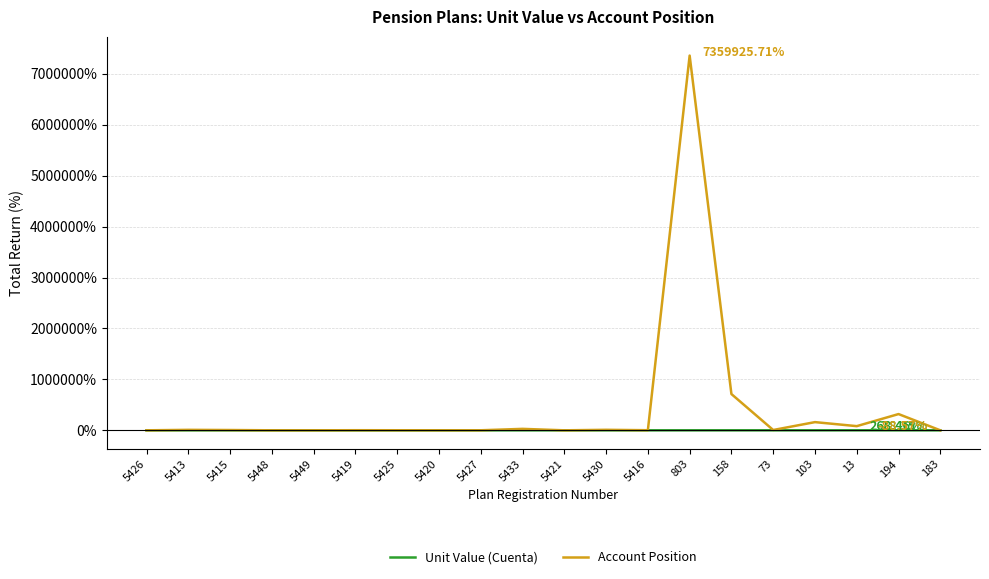

Which series ends up on top after the final intersection of Unit Value (Cuenta) and Account Position?

Unit Value (Cuenta)